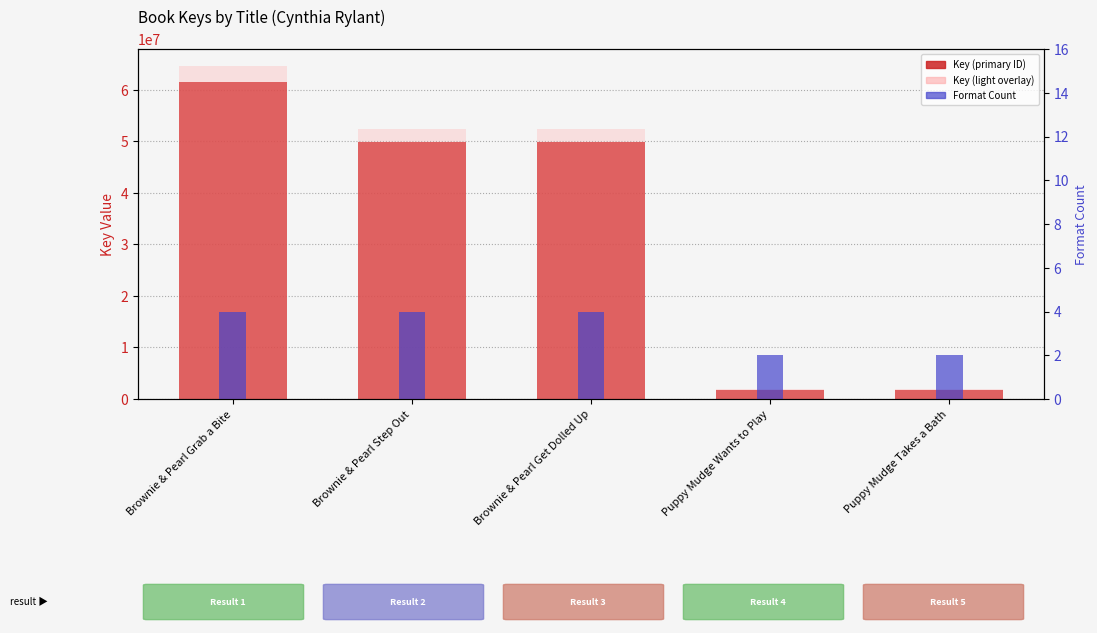

How many bars are there in each group?

3